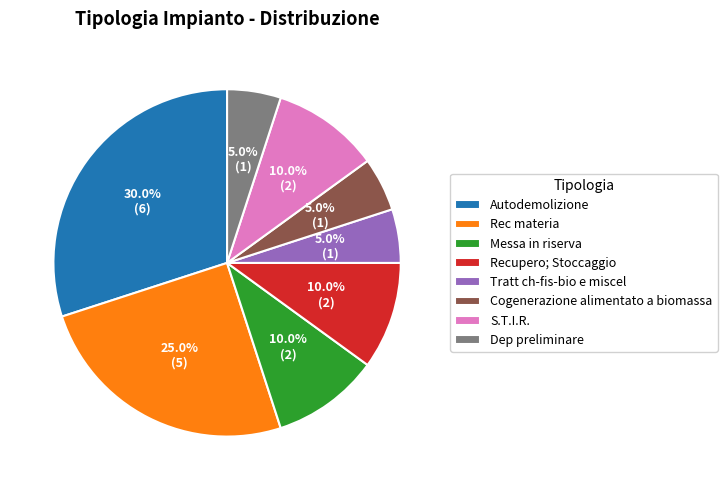

Between S.T.I.R. and Dep preliminare, which is larger?

S.T.I.R.